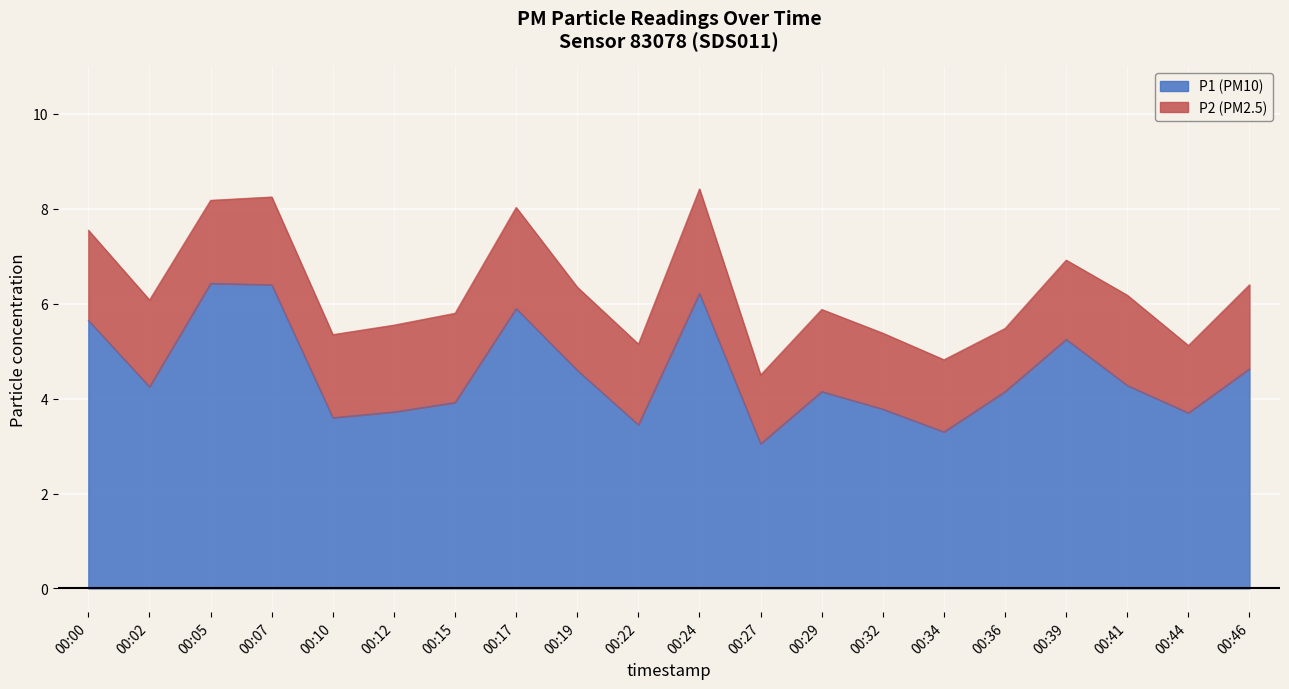

List the labels in order of value, largest first.

00:05, 00:07, 00:24, 00:17, 00:00, 00:39, 00:46, 00:19, 00:41, 00:02, 00:29, 00:36, 00:15, 00:32, 00:12, 00:44, 00:10, 00:22, 00:34, 00:27